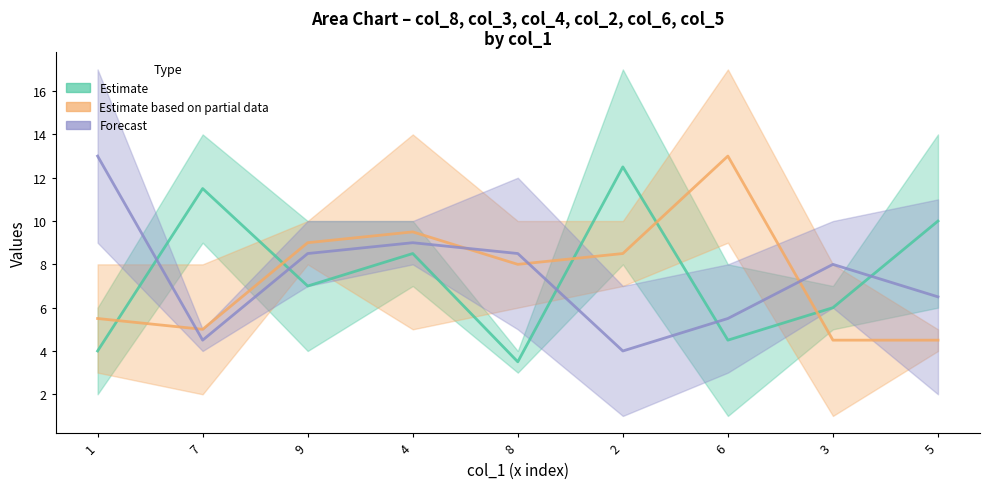

True or false: col_8 and col_6 cross at least once.

True